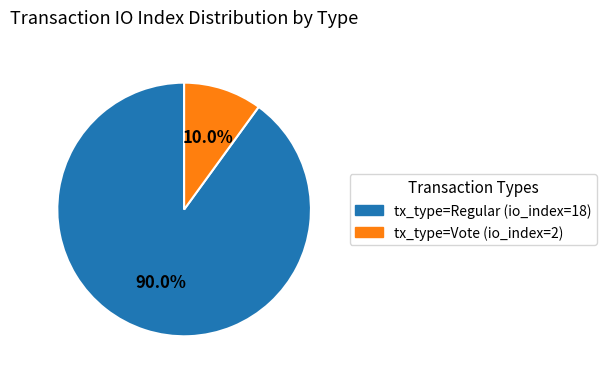

Does any single category account for the majority?

Yes